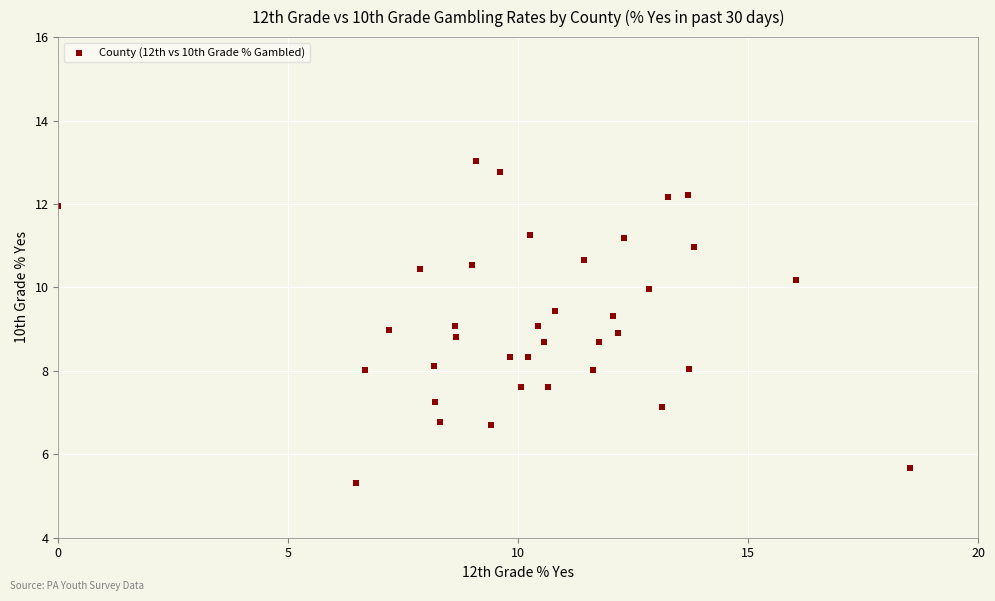

How many data points are displayed?

36